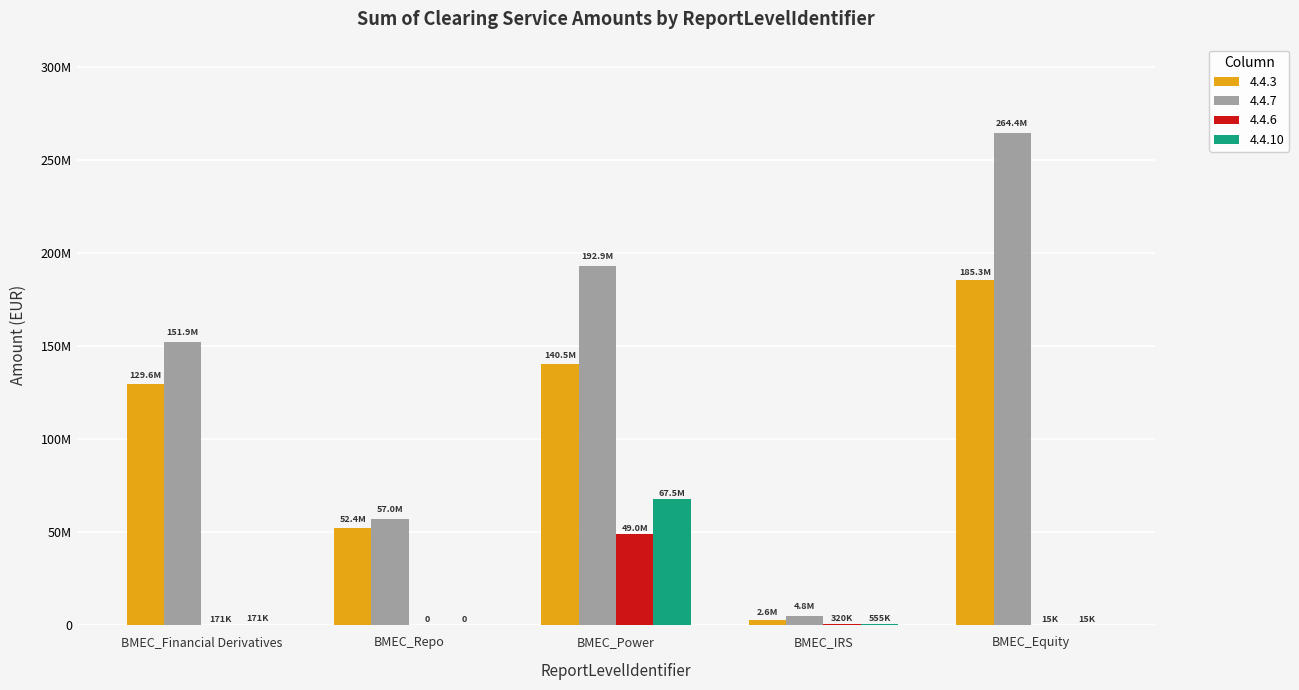

Does the chart contain stacked bars?

No